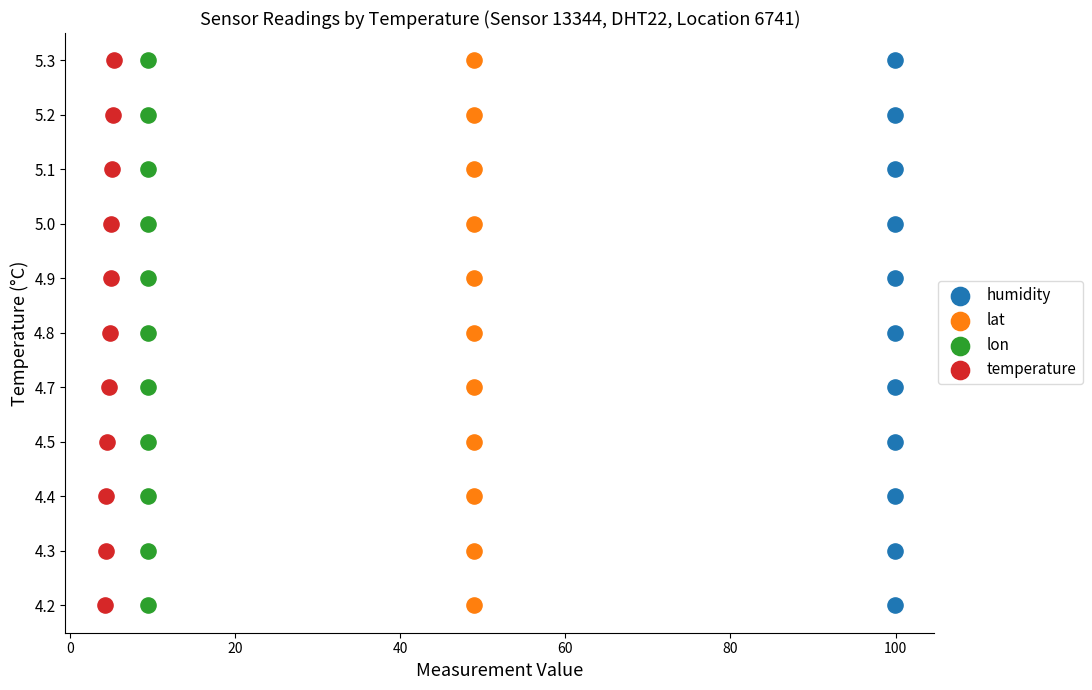

What are all the series names shown in the legend?

humidity, lat, lon, temperature